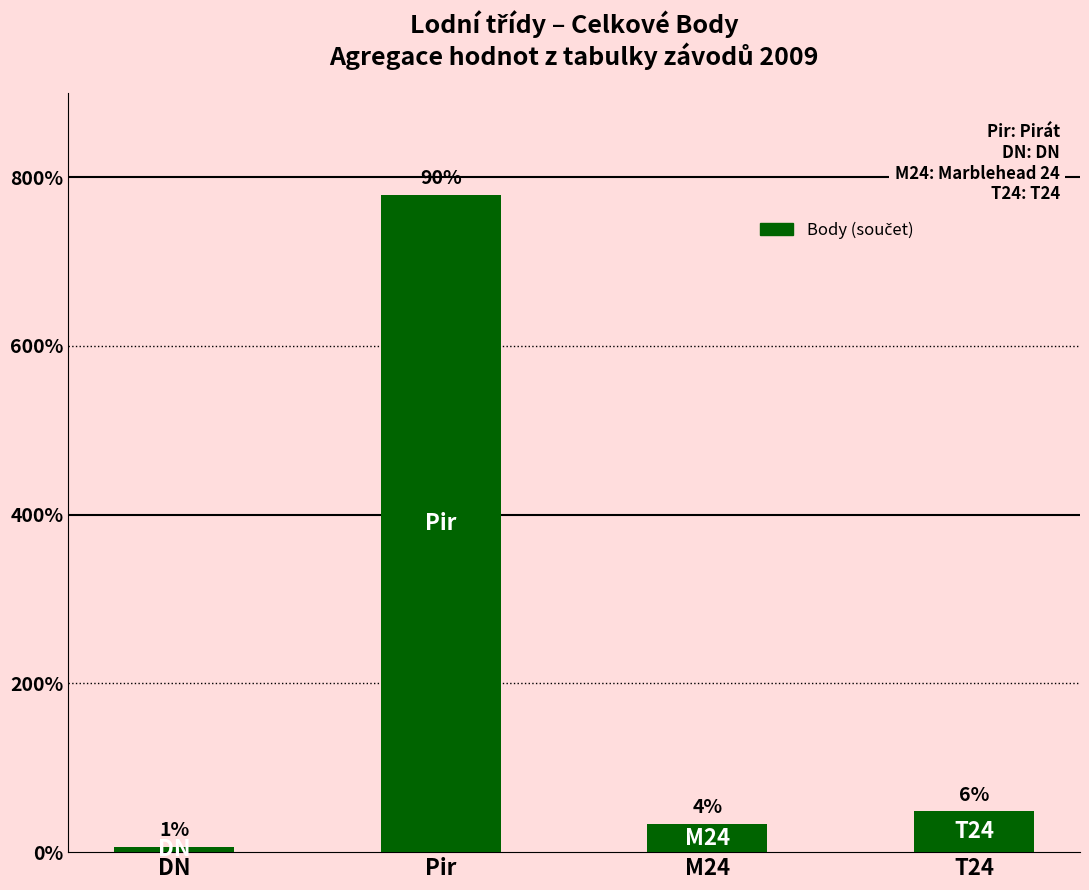

Does the chart contain any negative values?

No